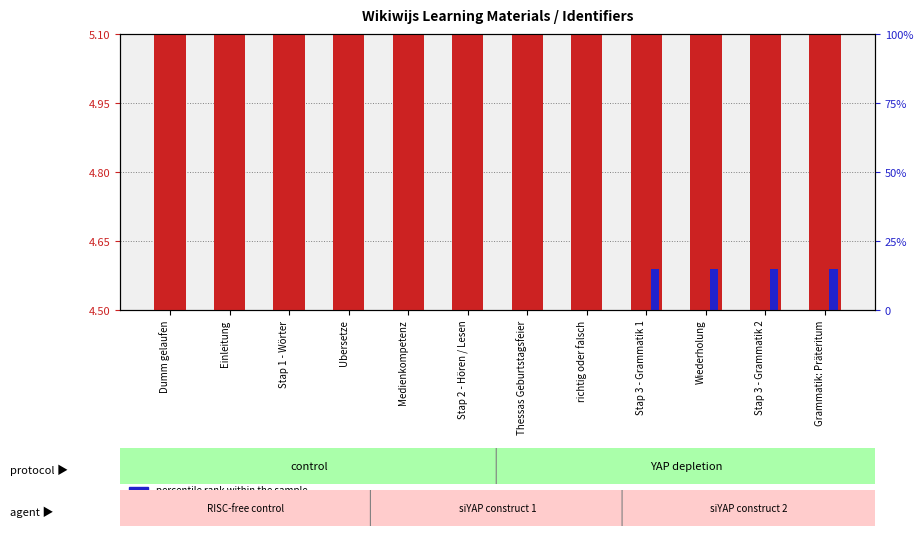

What is the approximate value of transformed count at Stap 3 - Grammatik 1?

5.1